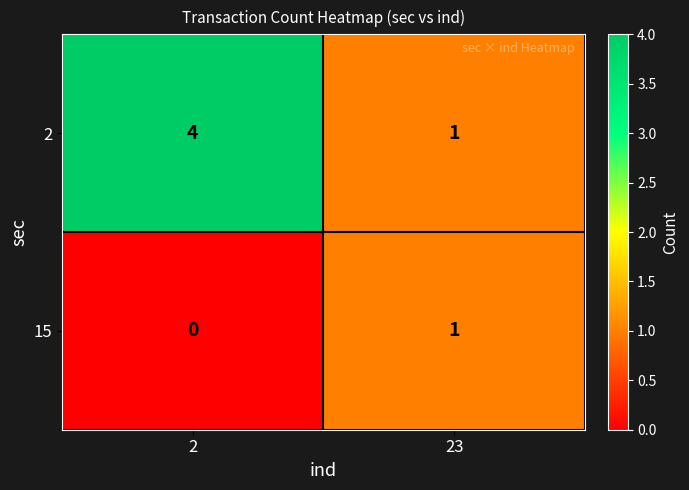

Which series has the largest total across all categories?

2